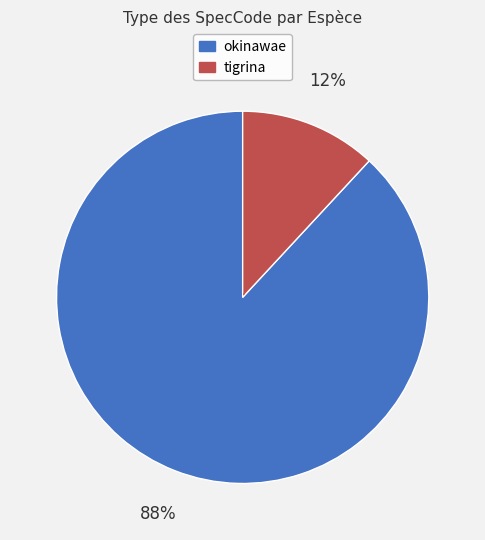

Do tigrina and okinawae together represent more than half of the pie?

Yes